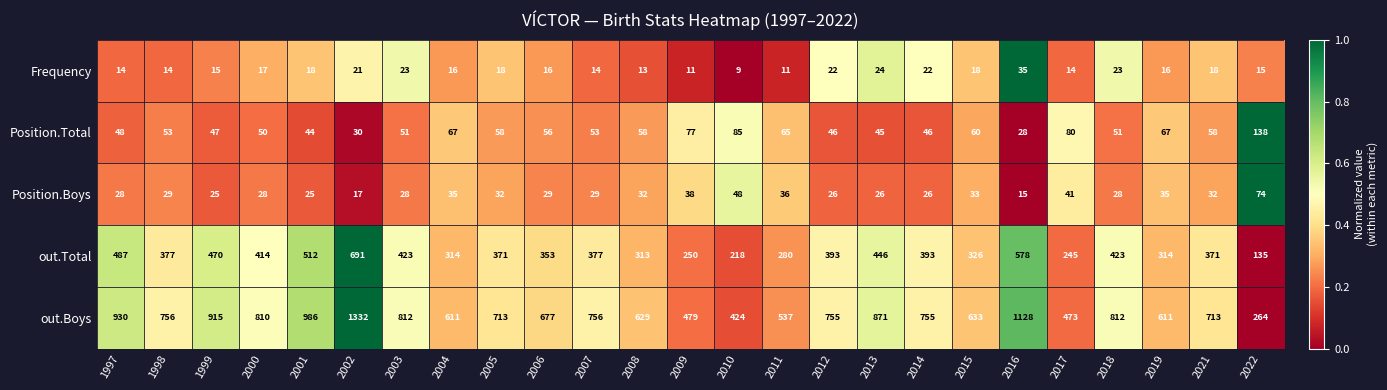

At which label is out.Boys closest to 798?

2000